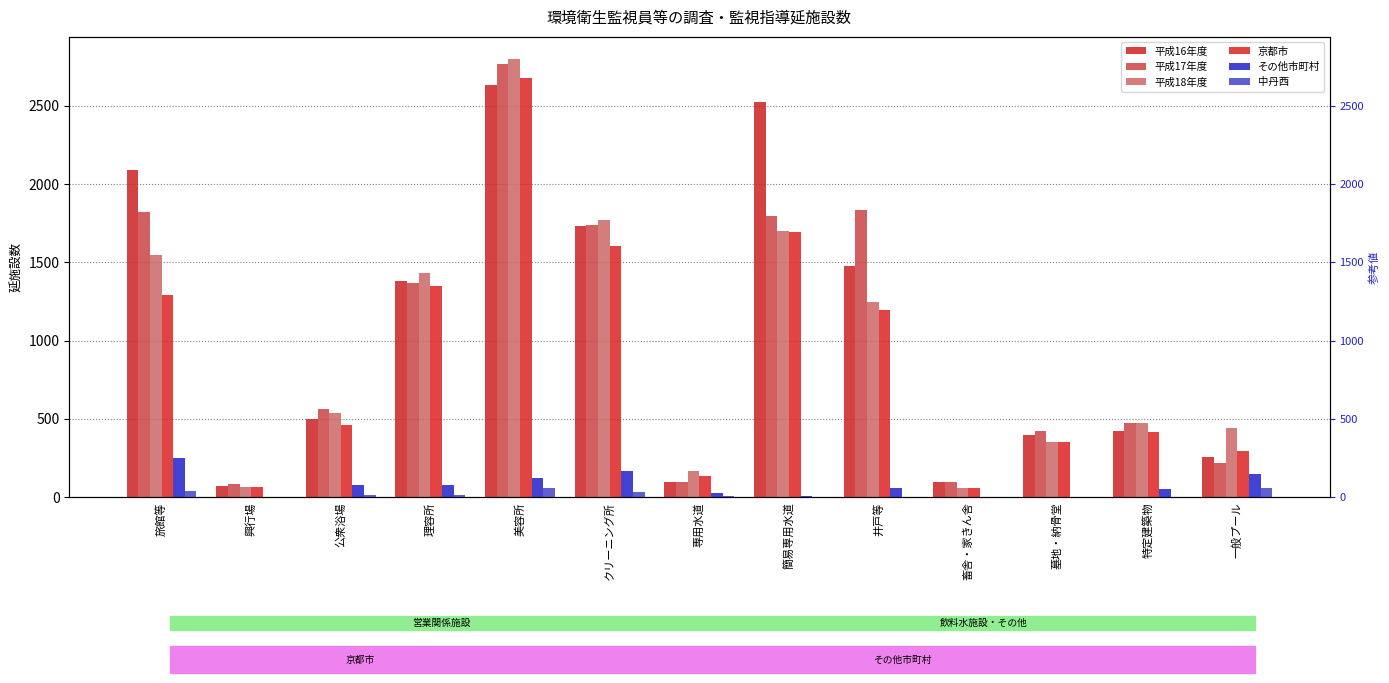

List the labels in order of 中丹西 value, largest first.

美容所, 一般プール, 旅館等, クリーニング所, 公衆浴場, 理容所, 専用水道, 井戸等, 興行場, 簡易専用水道, 畜舎・家きん舎, 墓地・納骨堂, 特定建築物